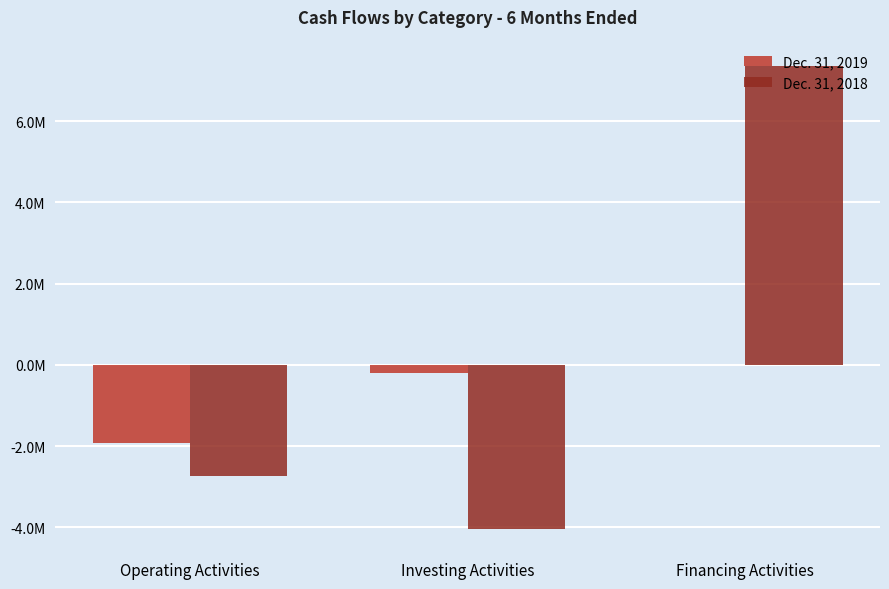

Rank the series at Operating Activities from lowest to highest value.

Dec. 31, 2018, Dec. 31, 2019